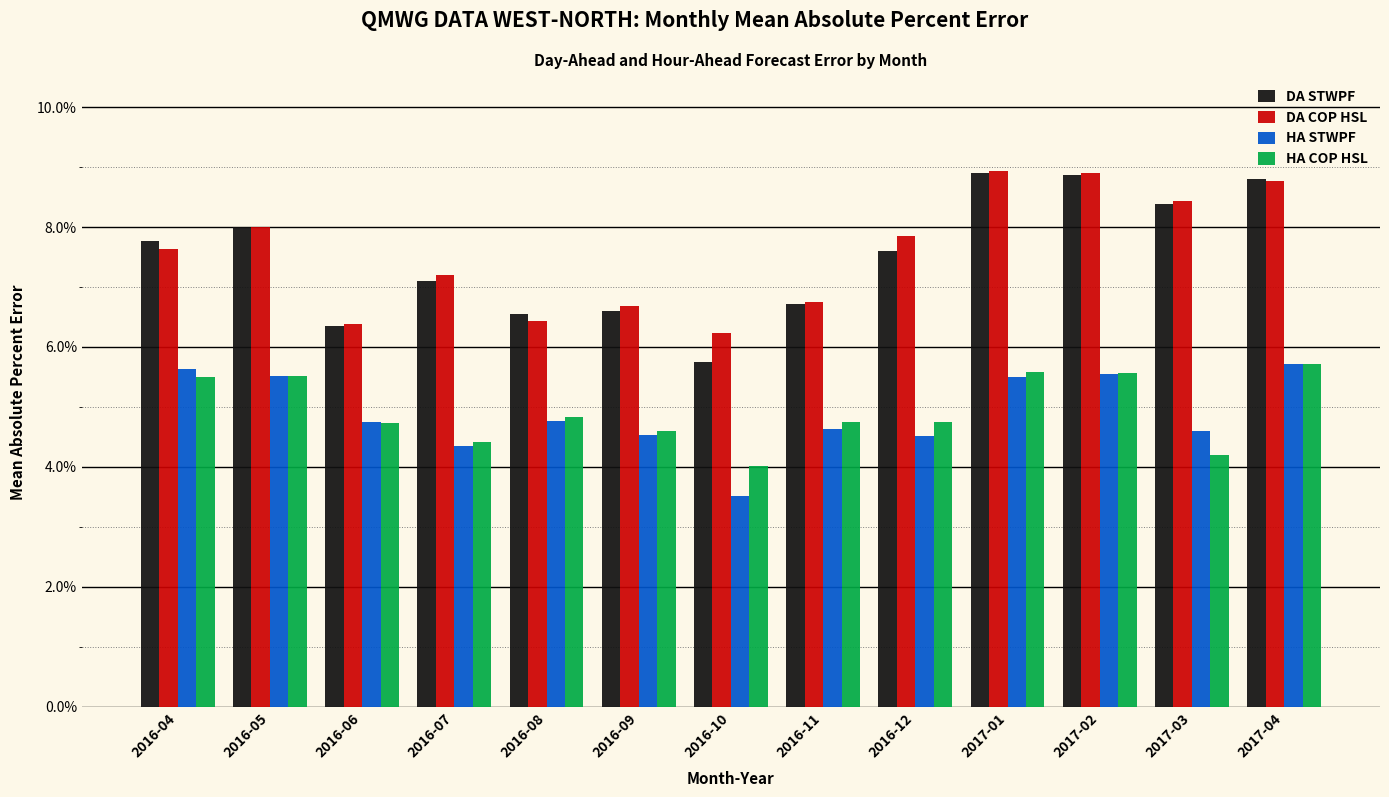

What are all the series names shown in the legend?

DA STWPF, DA COP HSL, HA STWPF, HA COP HSL